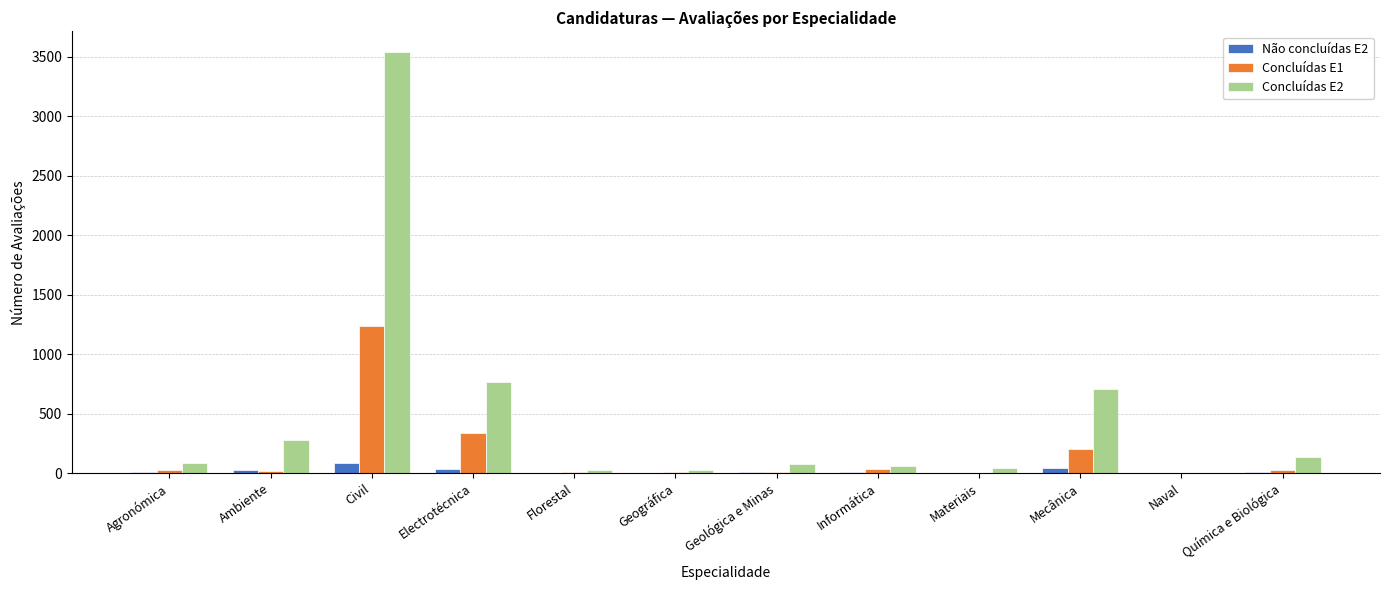

Is the value of Não concluídas E2 at Geográfica greater than the value of Concluídas E1 at Electrotécnica?

No